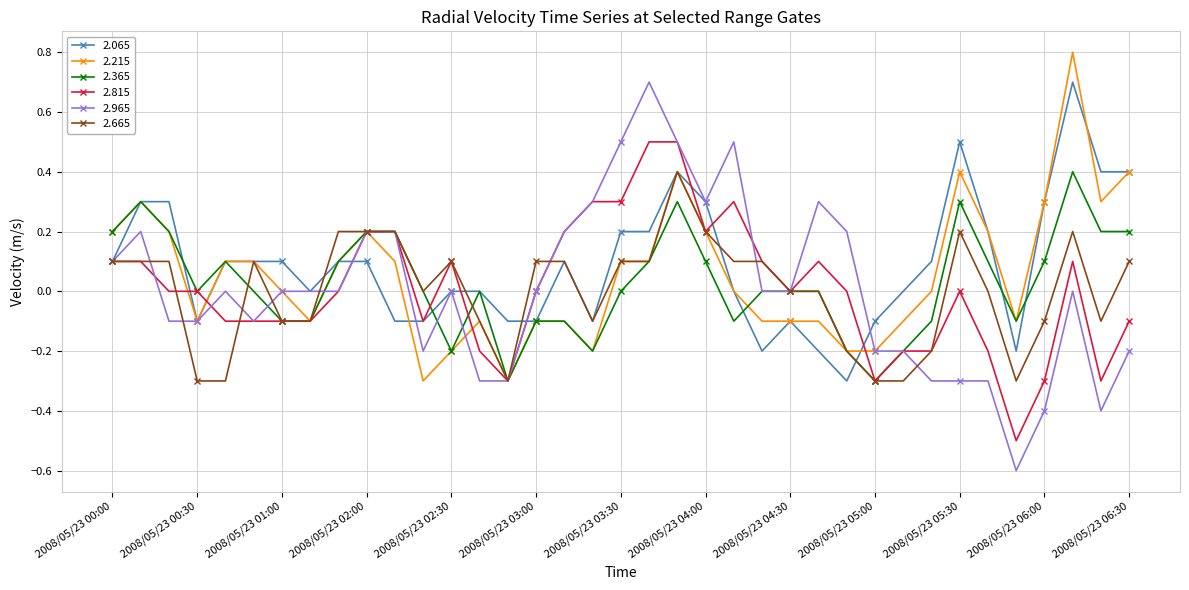

True or false: 2.065 and 2.965 cross at least once.

True